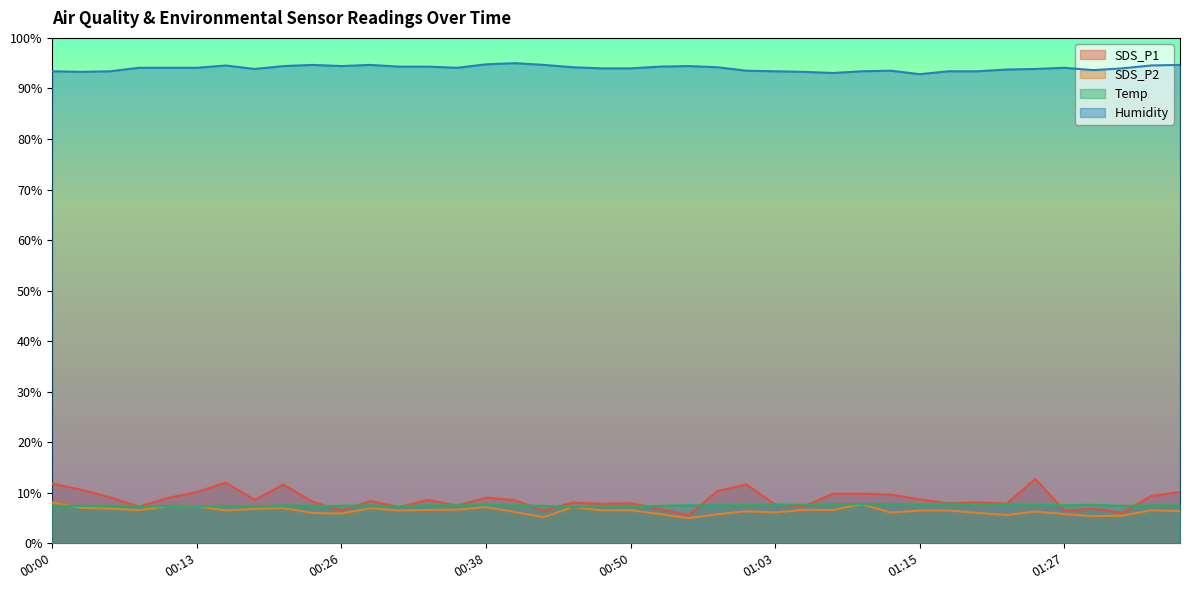

Rank the series by their maximum value, from highest to lowest.

Humidity, SDS_P1, SDS_P2, Temp